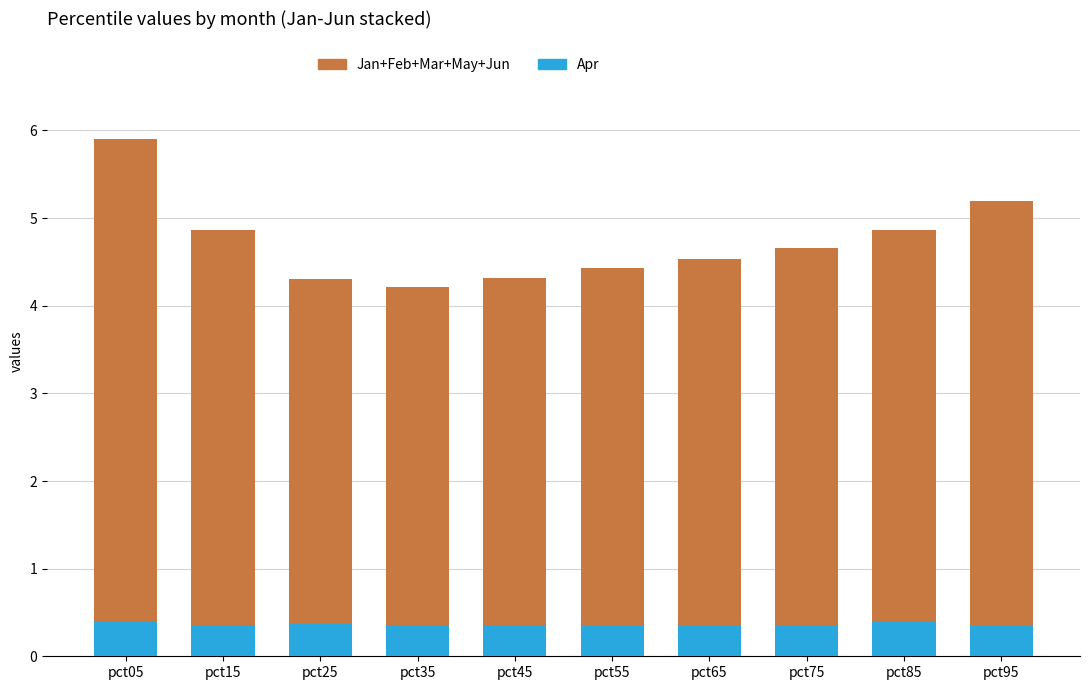

What is the total value across all series at pct45?

4.3